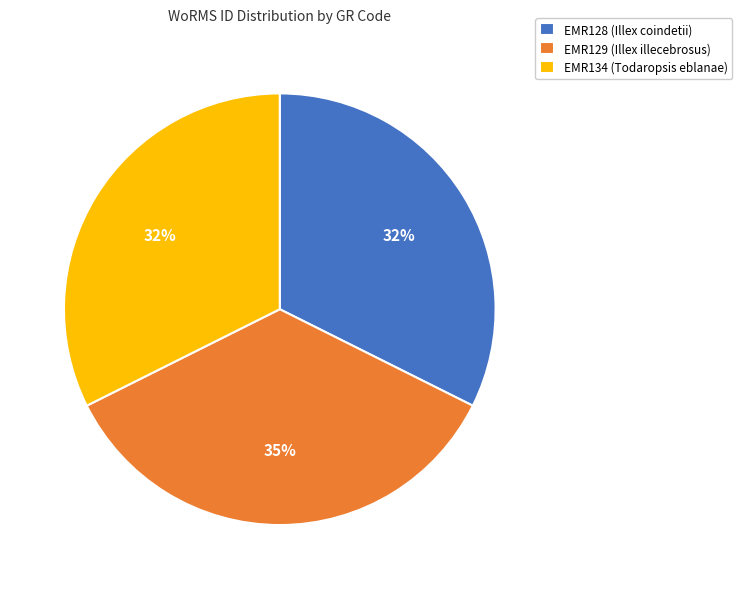

What is the largest slice in the pie chart?

EMR129 (Illex illecebrosus)